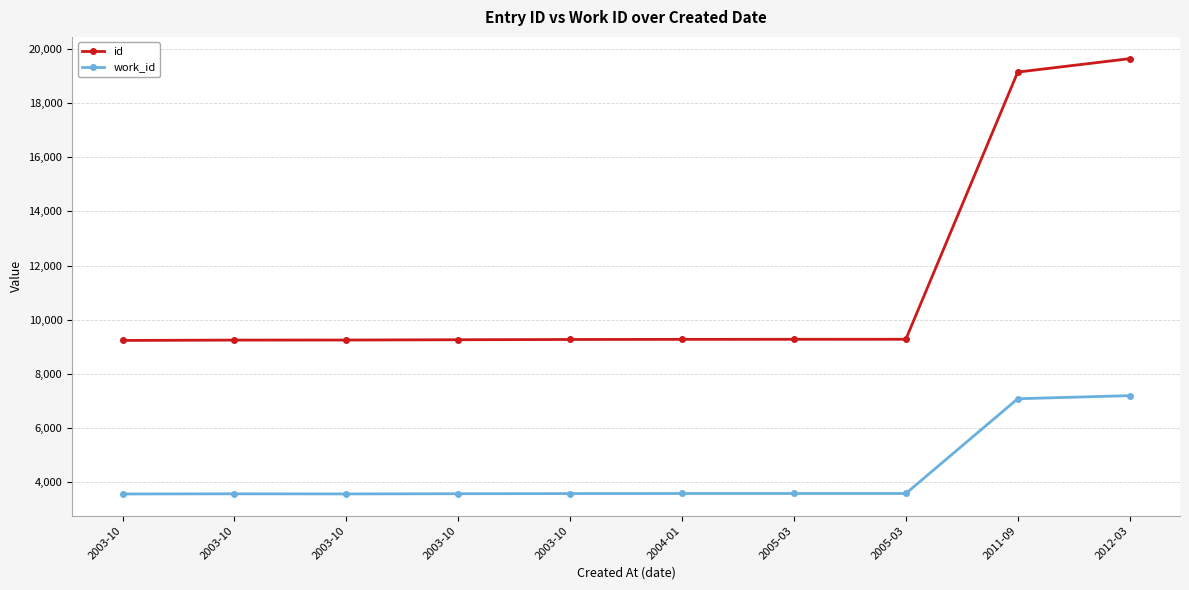

How many lines are shown in the chart?

2